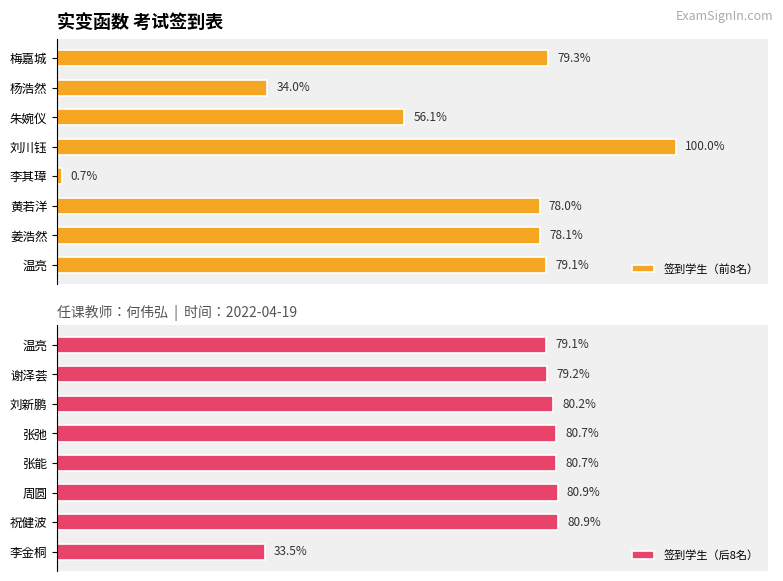

Which series has the widest spread of values?

签到学生（前8名）